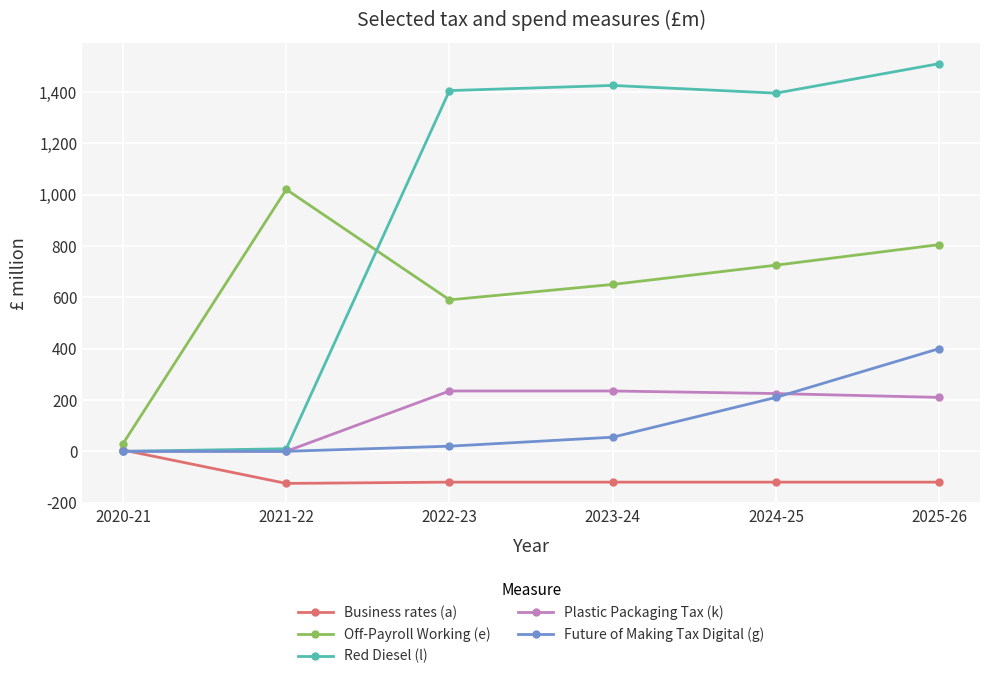

What is the spread (max minus min) of values at 2020-21?

30